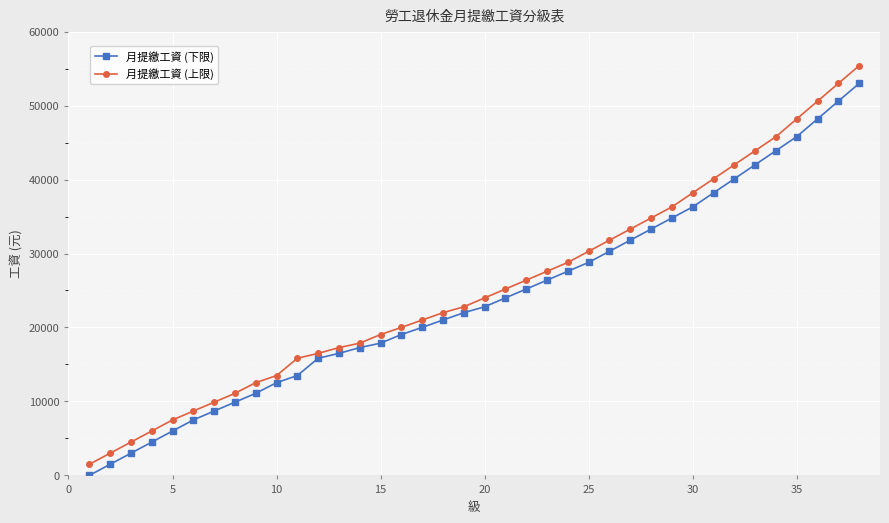

Which series has the widest spread of values?

月提繳工資 (上限)